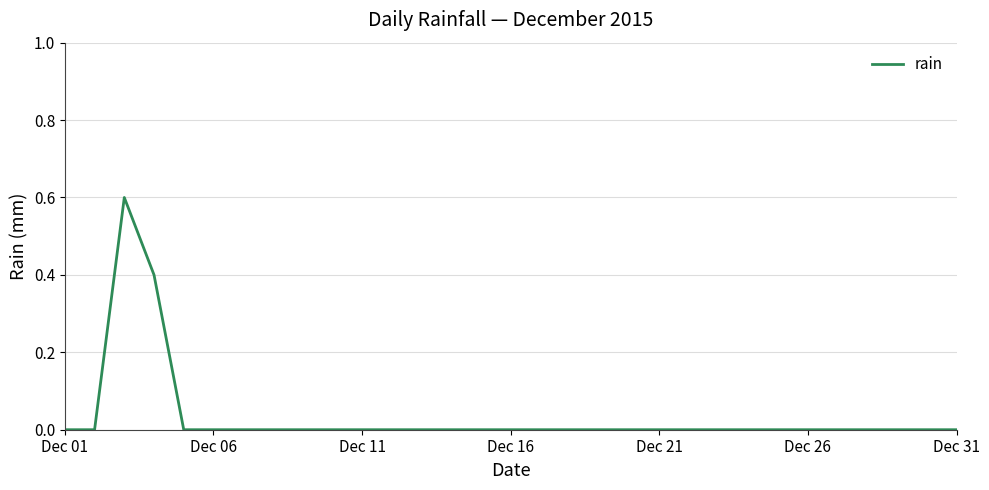

What is the greatest value displayed?

0.6